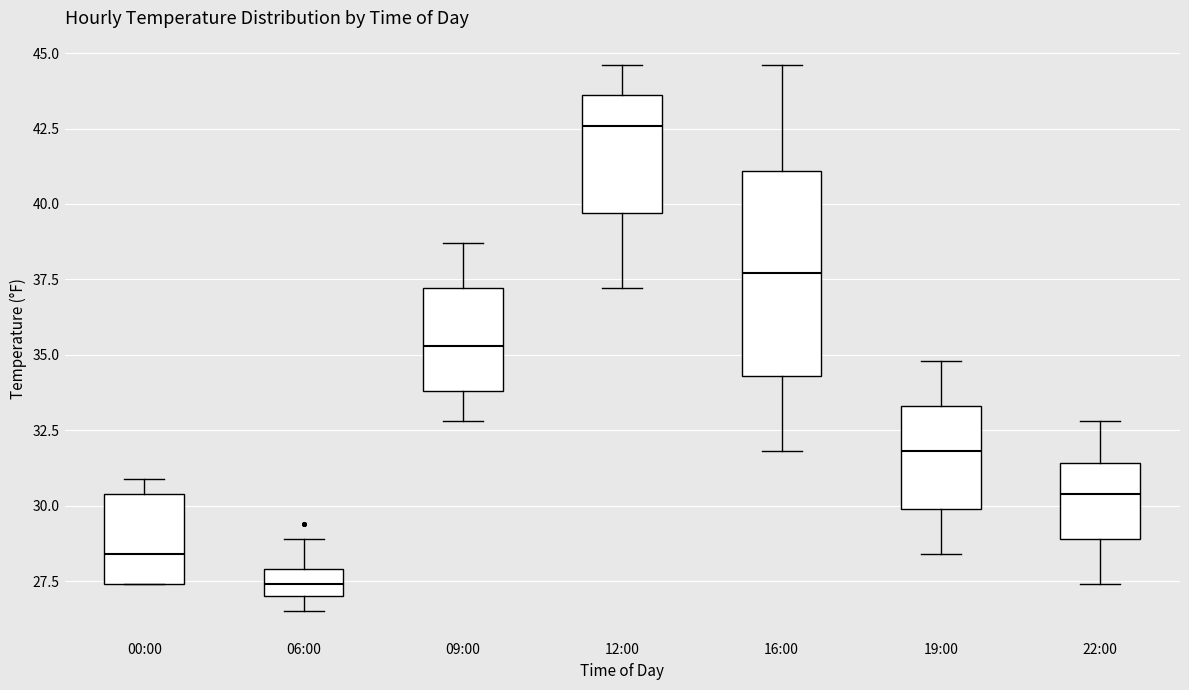

Reading left to right, read every box against the y-axis: the position of its median line, the range the box covers, and the ends of its whiskers. The values are not printed on the chart, so give them approximately, as read against the axis.

00:00: median 28.5, box 27.5 to 30.5, whiskers 27.5 to 31.0
06:00: median 27.5, box 27.0 to 28.0, whiskers 26.5 to 29.0
09:00: median 35.5, box 34.0 to 37.0, whiskers 33.0 to 38.5
12:00: median 42.5, box 39.5 to 43.5, whiskers 37.0 to 44.5
16:00: median 37.5, box 34.5 to 41.0, whiskers 32.0 to 44.5
19:00: median 32.0, box 30.0 to 33.5, whiskers 28.5 to 35.0
22:00: median 30.5, box 29.0 to 31.5, whiskers 27.5 to 33.0